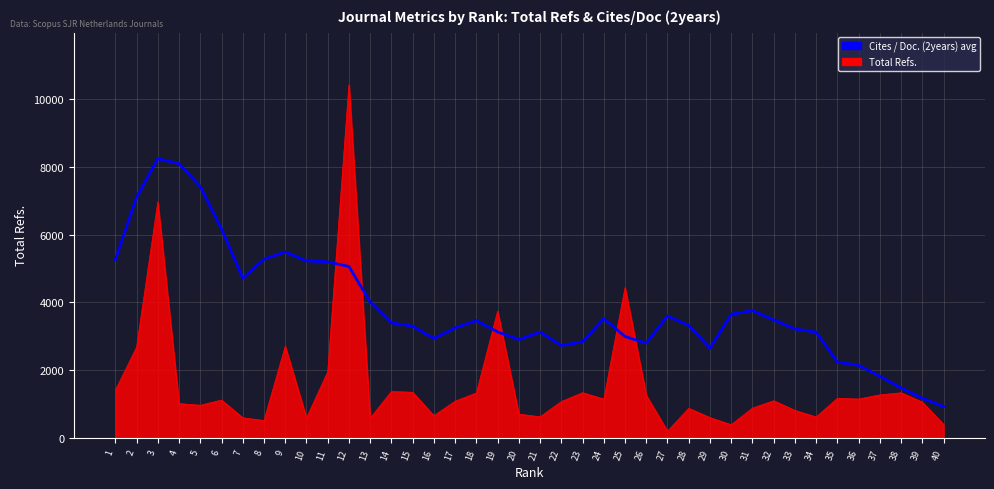

What is the maximum value shown in the chart?

10426.0